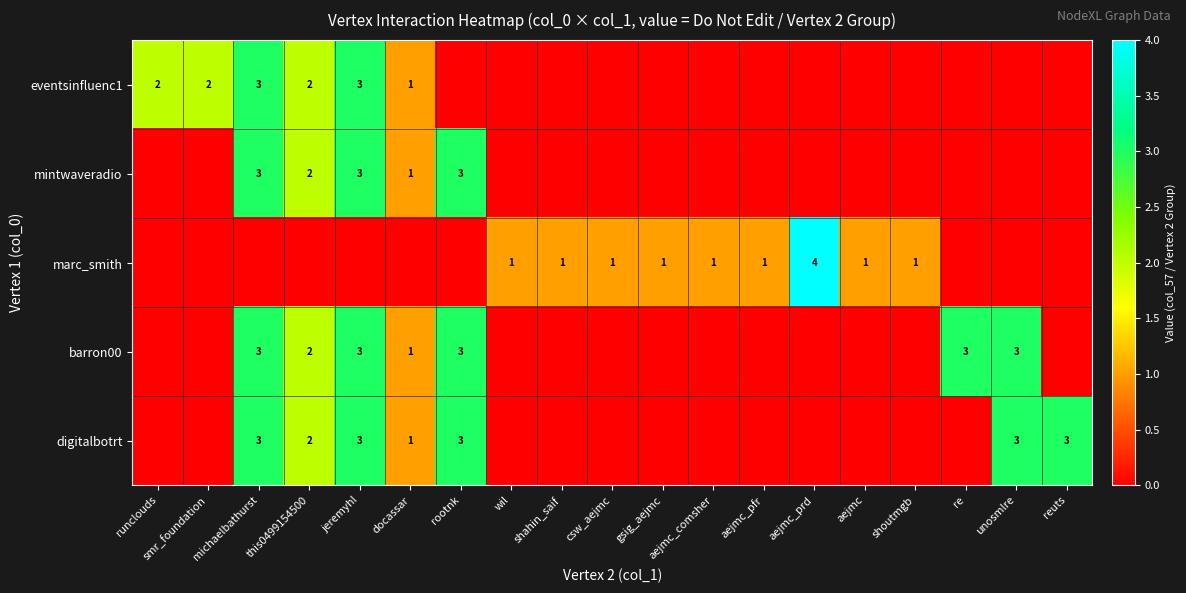

At how many categories does at least one series exceed 1?

10